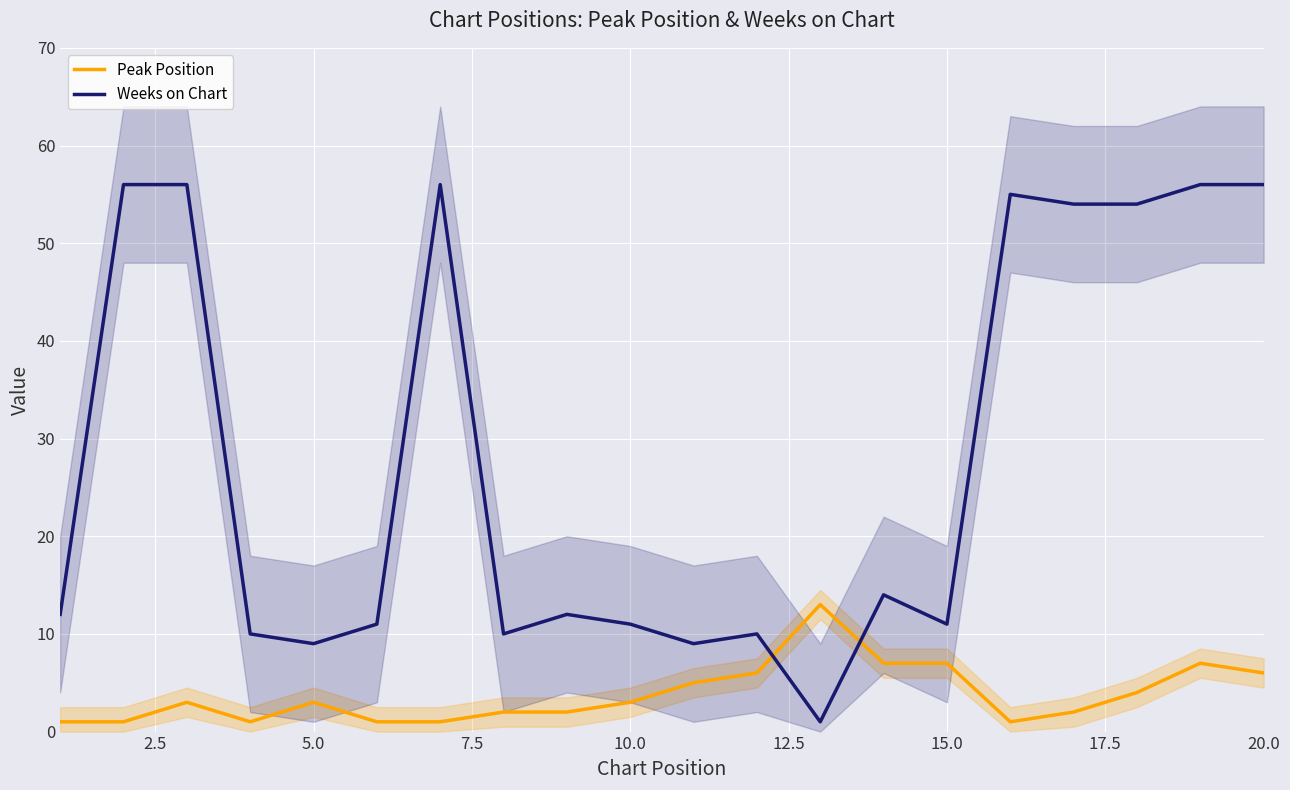

How many intersections are there between Weeks on Chart and Peak Position?

2